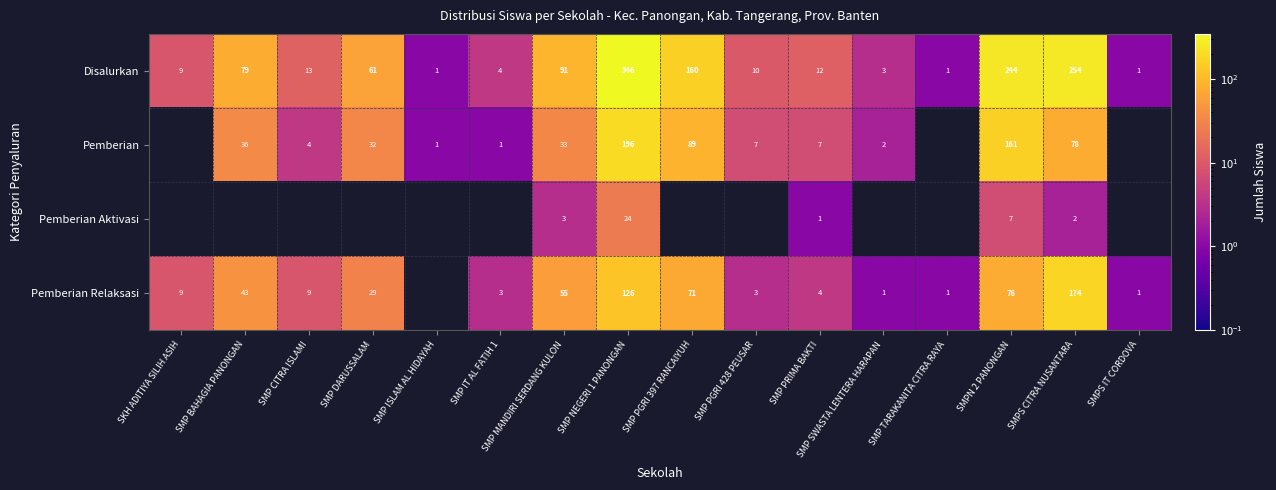

True or false: Disalurkan has a value of 9 at SKH ADITIYA SILIH ASIH.

True